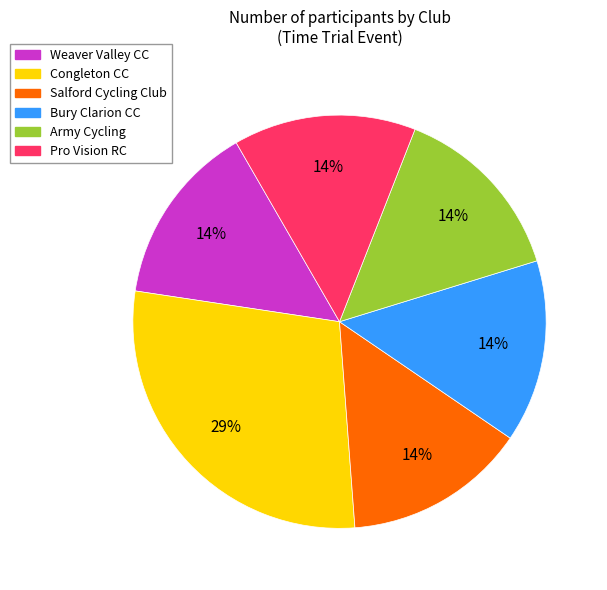

How many segments does this pie chart have?

6